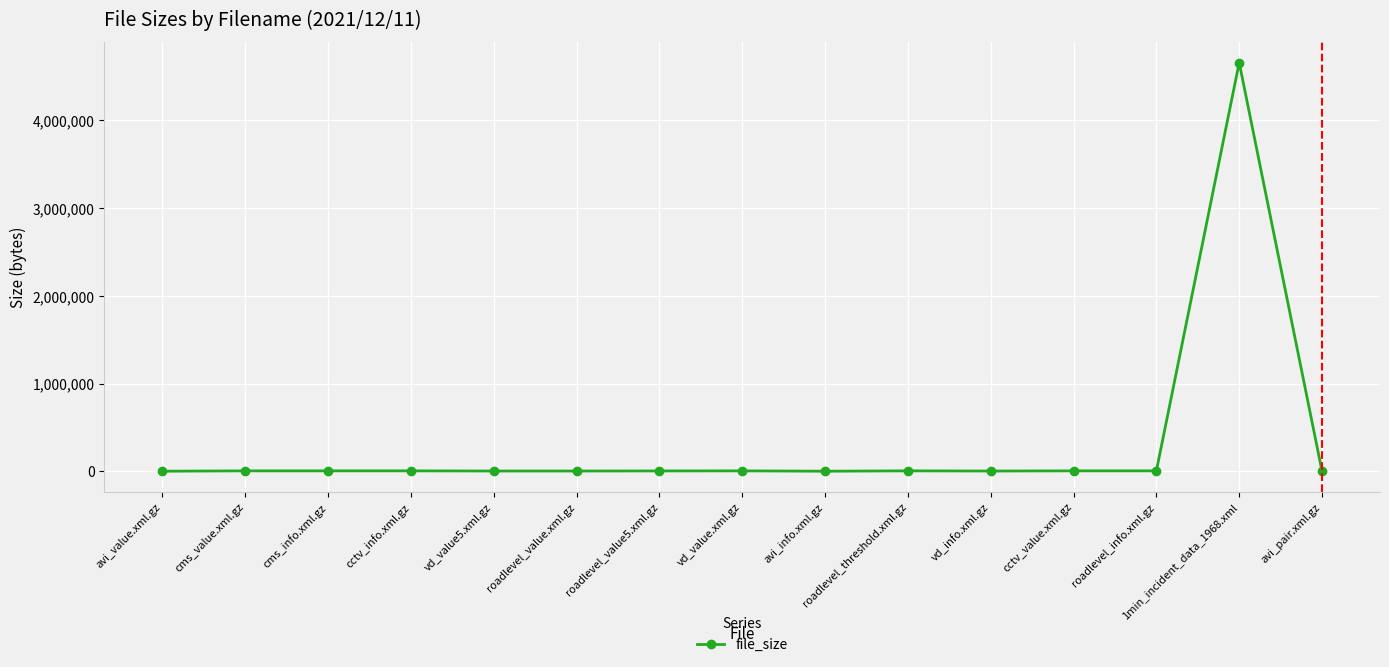

What is the approximate value at vd_info.xml.gz?

3464